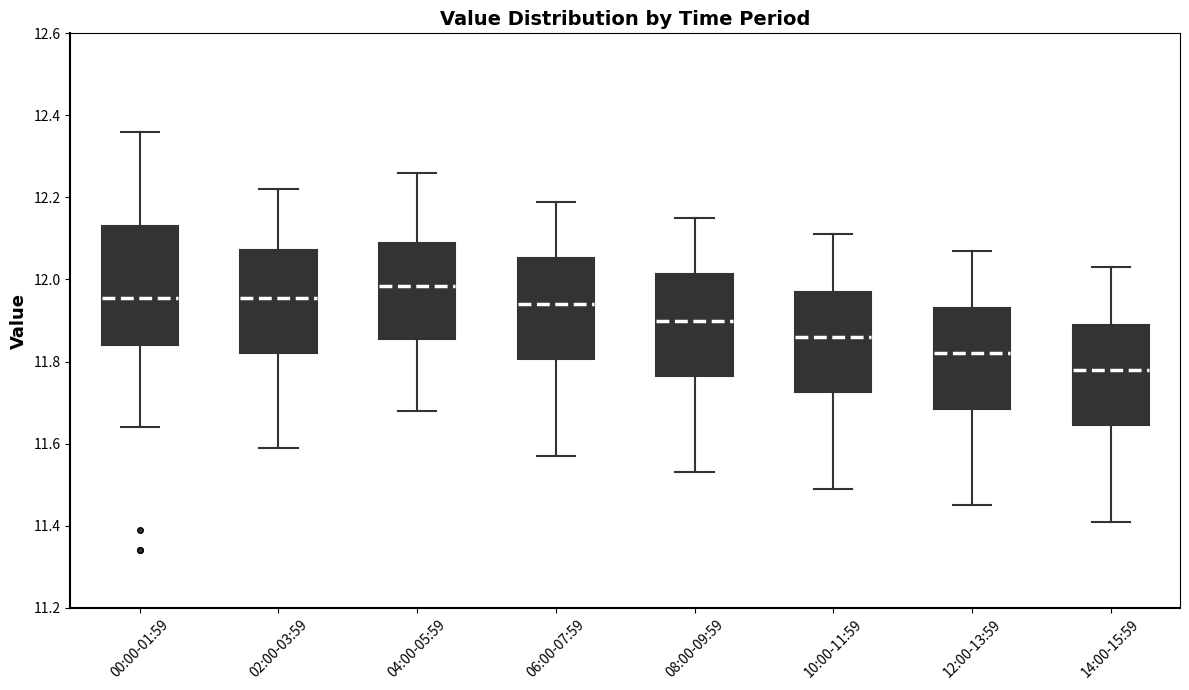

Which box is the tallest, from its lower edge to its upper edge?

00:00-01:59